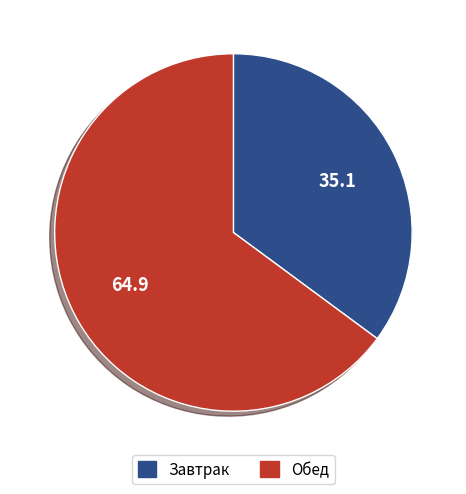

Do Завтрак and Обед together represent more than half of the pie?

Yes